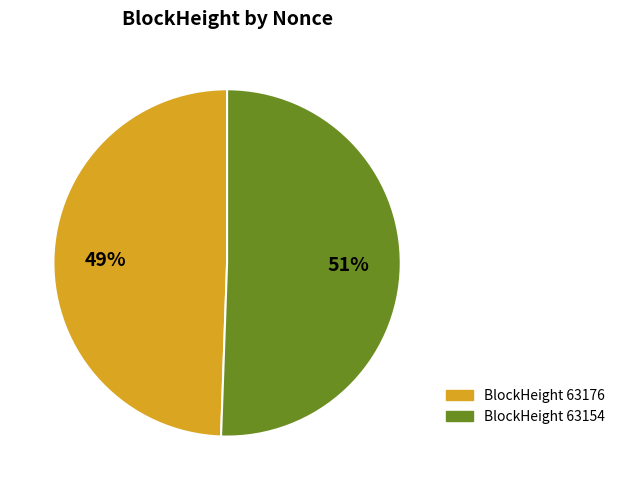

How many segments does this pie chart have?

2